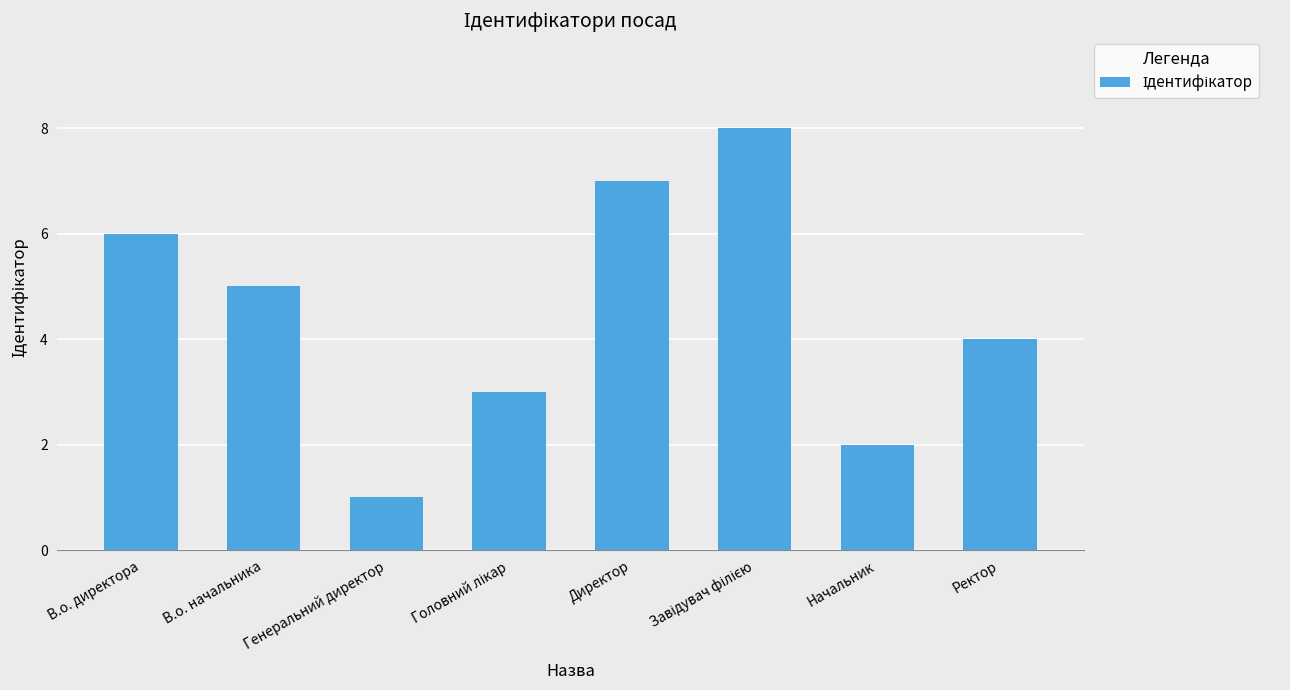

At which category does the chart reach its minimum across all series?

Генеральний директор